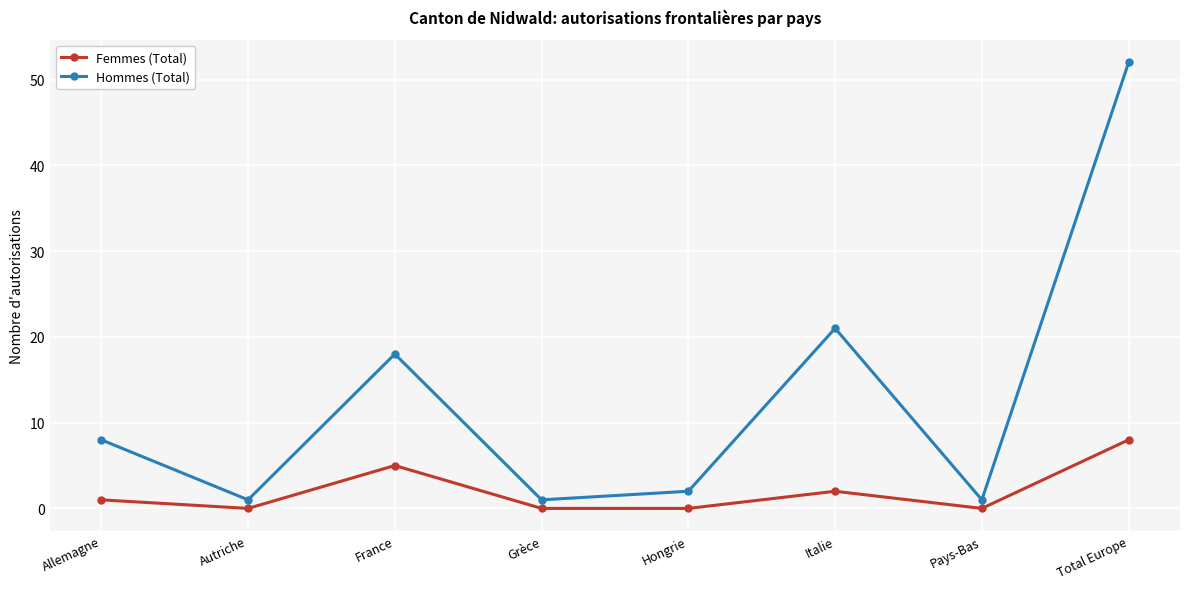

At how many categories does at least one series exceed 43?

1